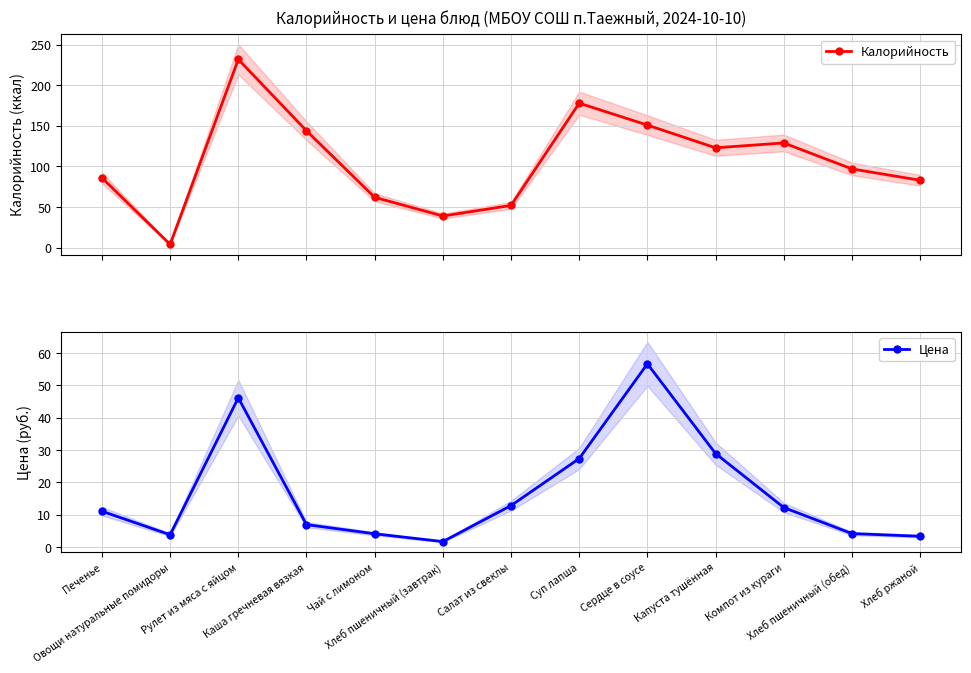

What are all the series names shown in the legend?

Калорийность, Цена